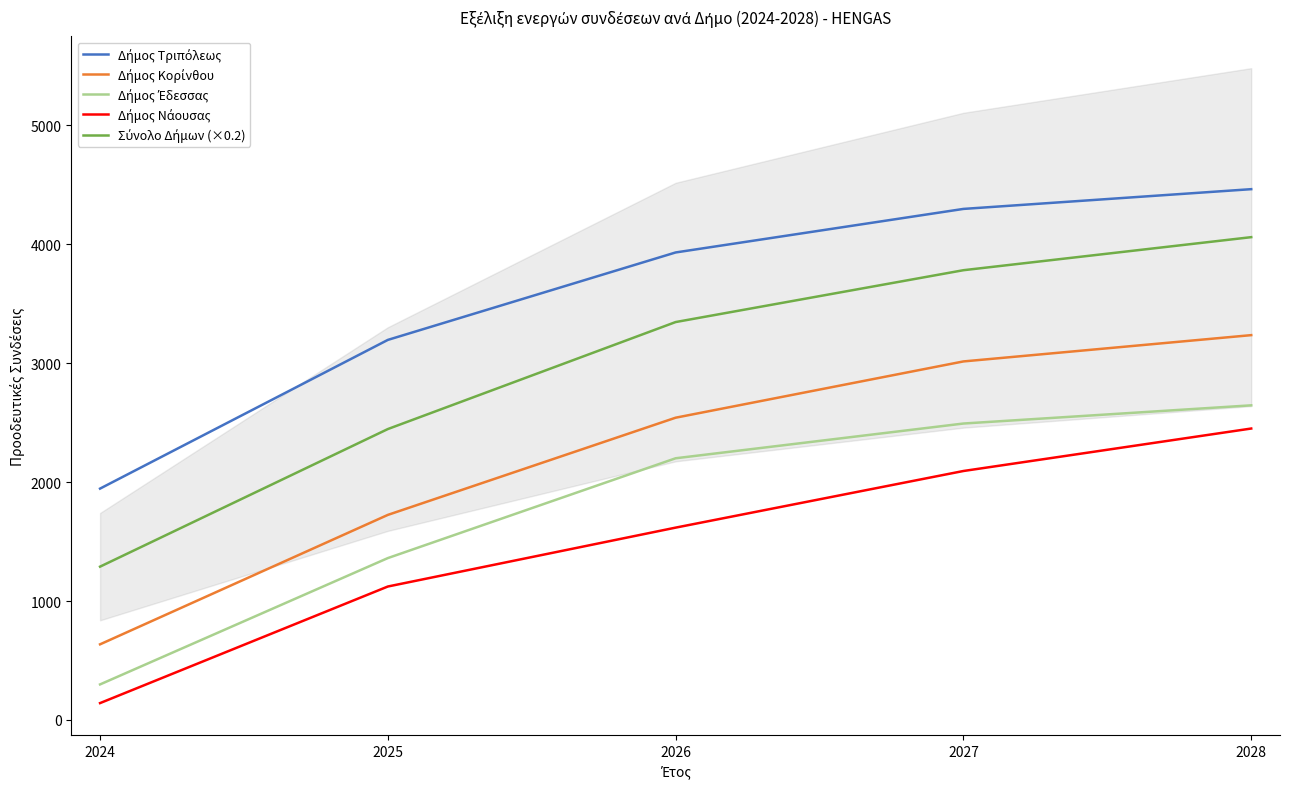

Reading right to left, transcribe all the data shown in this chart.

Δήμος Τριπόλεως: 4462.0	4296.0	3930.0	3195.0	1945.0
Δήμος Κορίνθου: 3235.0	3014.0	2541.0	1724.0	636.0
Δήμος Έδεσσας: 2645.0	2492.0	2200.0	1361.0	299.0
Δήμος Νάουσας: 2450.0	2093.0	1617.0	1122.0	142.0
Σύνολο Δήμων (×0.2): 4058.6	3780.8	3345.0	2445.6	1289.0